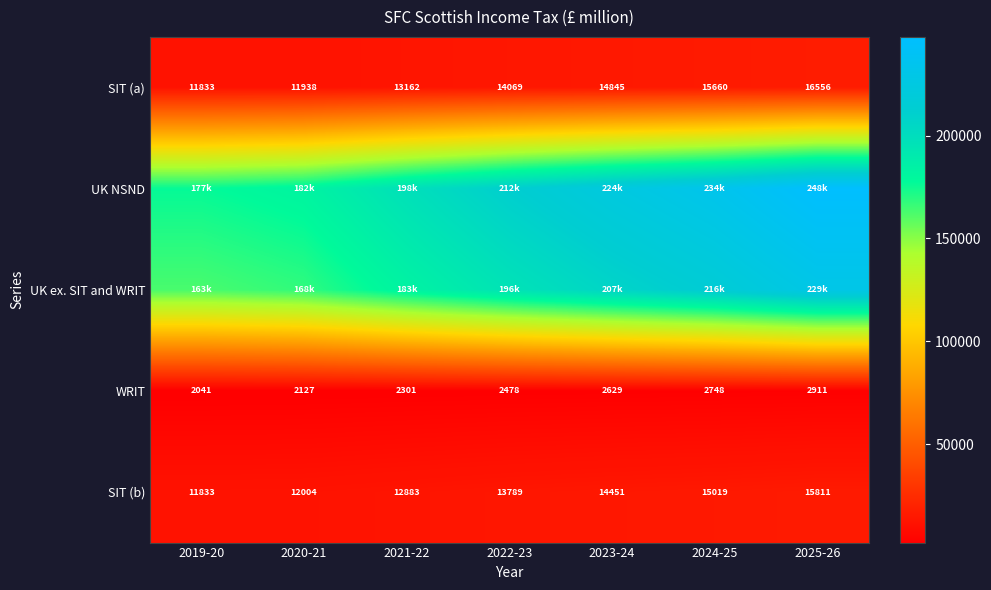

What is the sum of the UK NSND values at 2019-20 and 2020-21?

358835.2